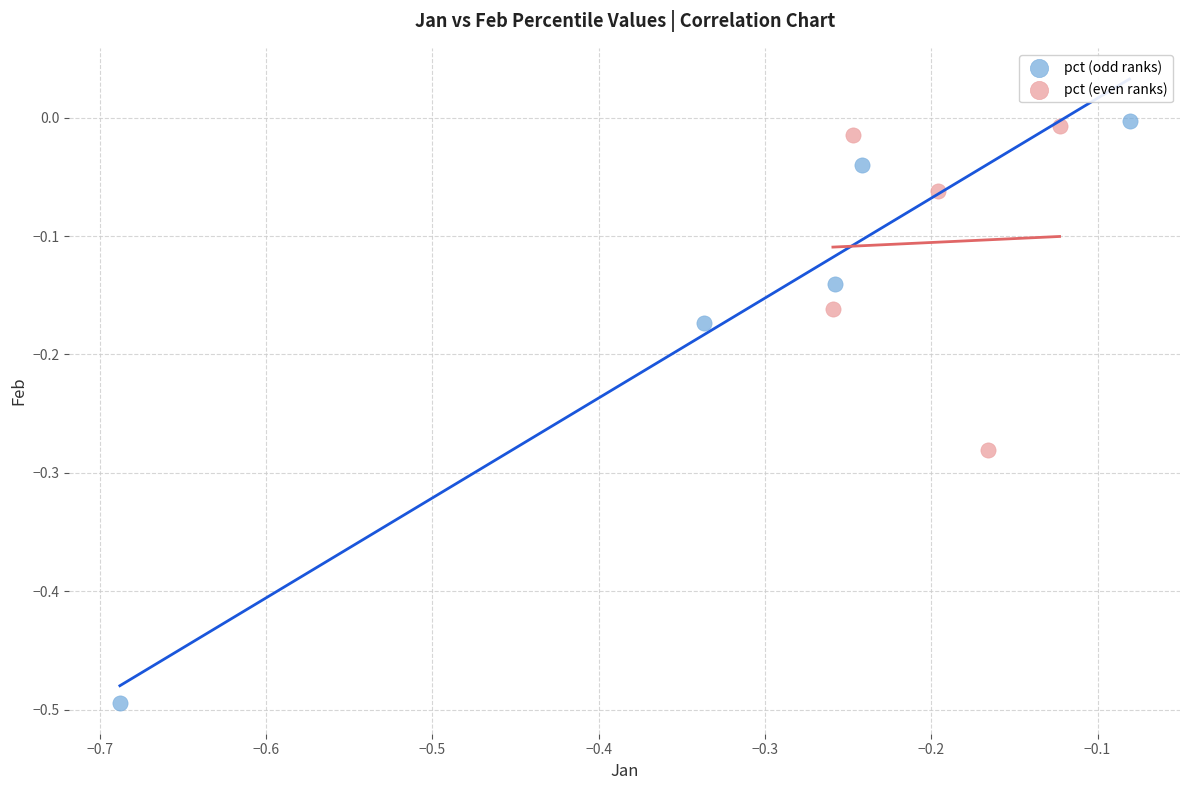

Which series reaches the minimum Y coordinate?

pct (odd ranks)